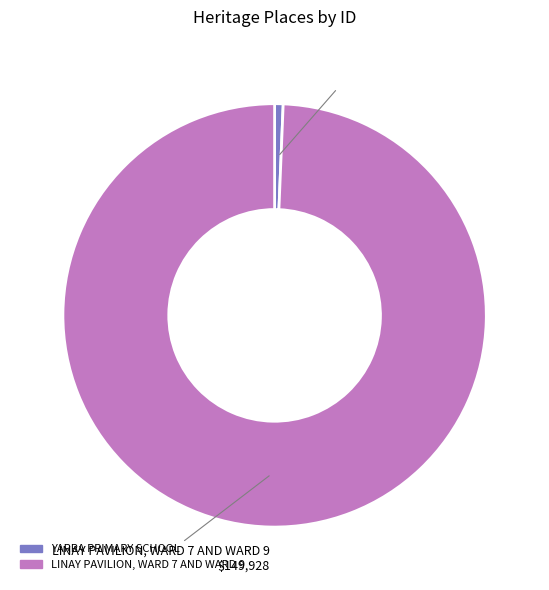

Is the sum of LINAY PAVILION, WARD 7 AND WARD 9 and YARRA PRIMARY SCHOOL greater than half?

Yes